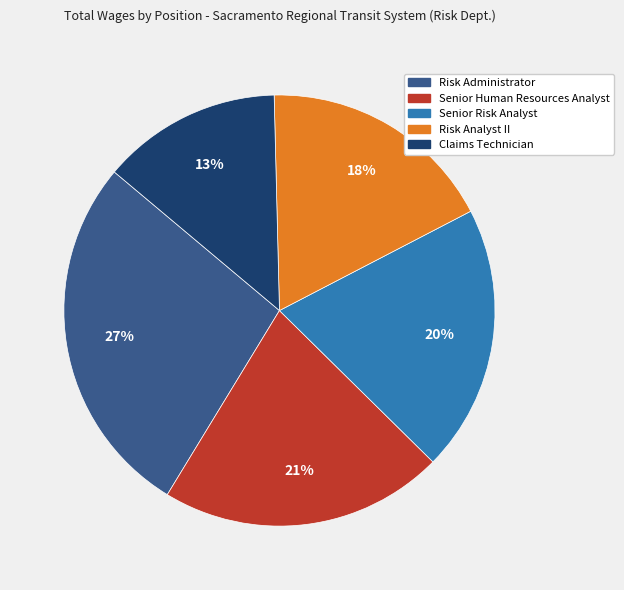

To the nearest percent, what is the average slice percentage?

20%